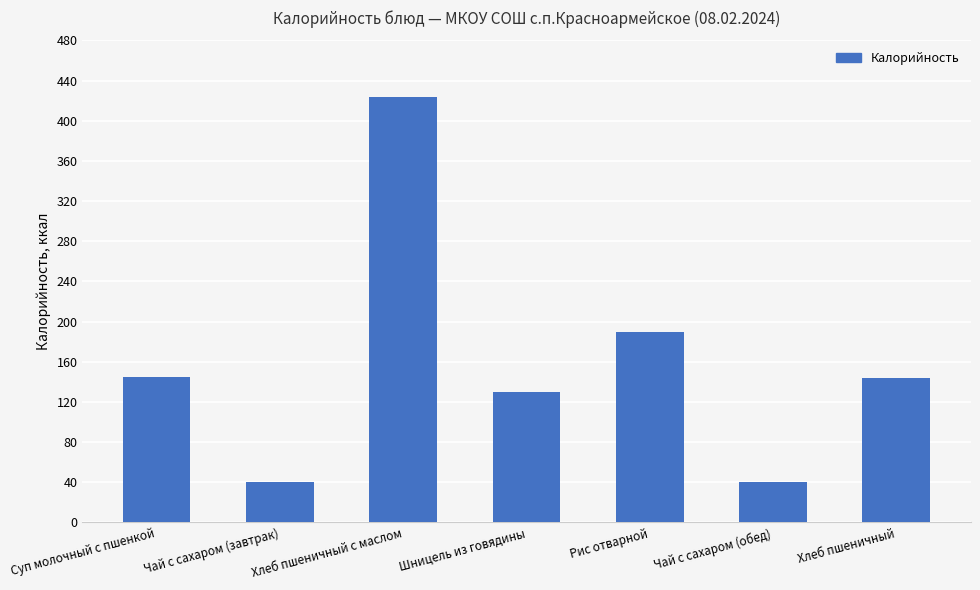

What is the label of the 7th bar from the left?

Хлеб пшеничный